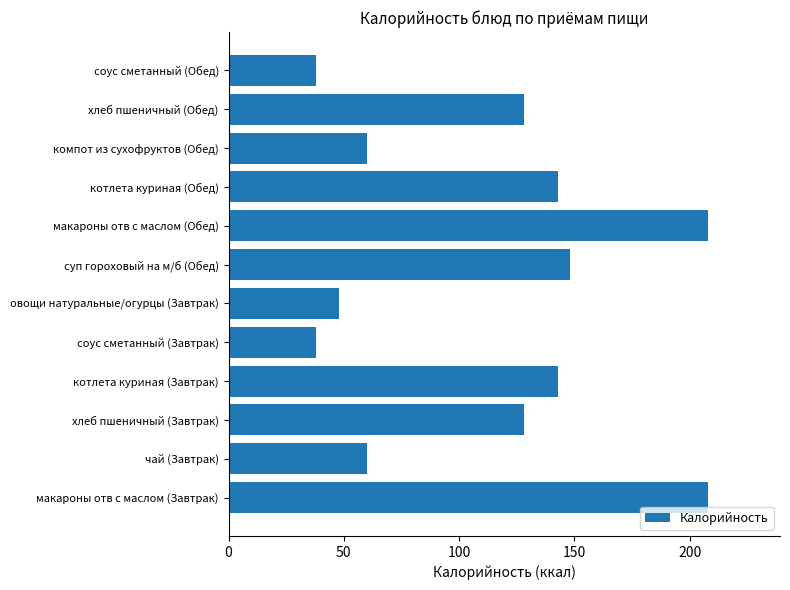

What is the greatest value displayed?

208